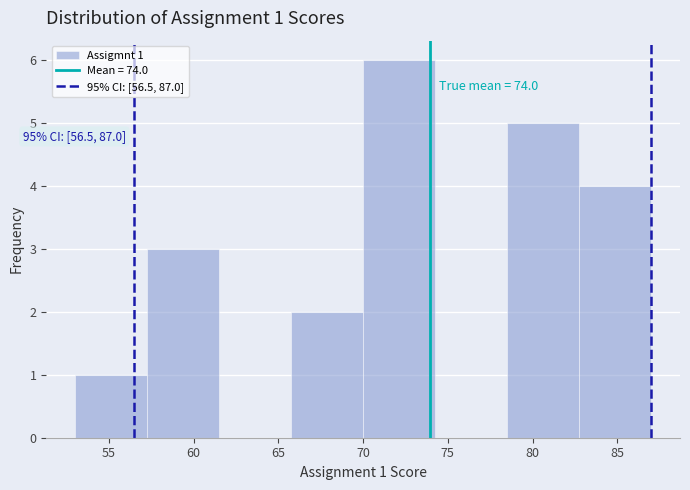

Over which range of the x-axis is the bar tallest?

70.00 to 74.25